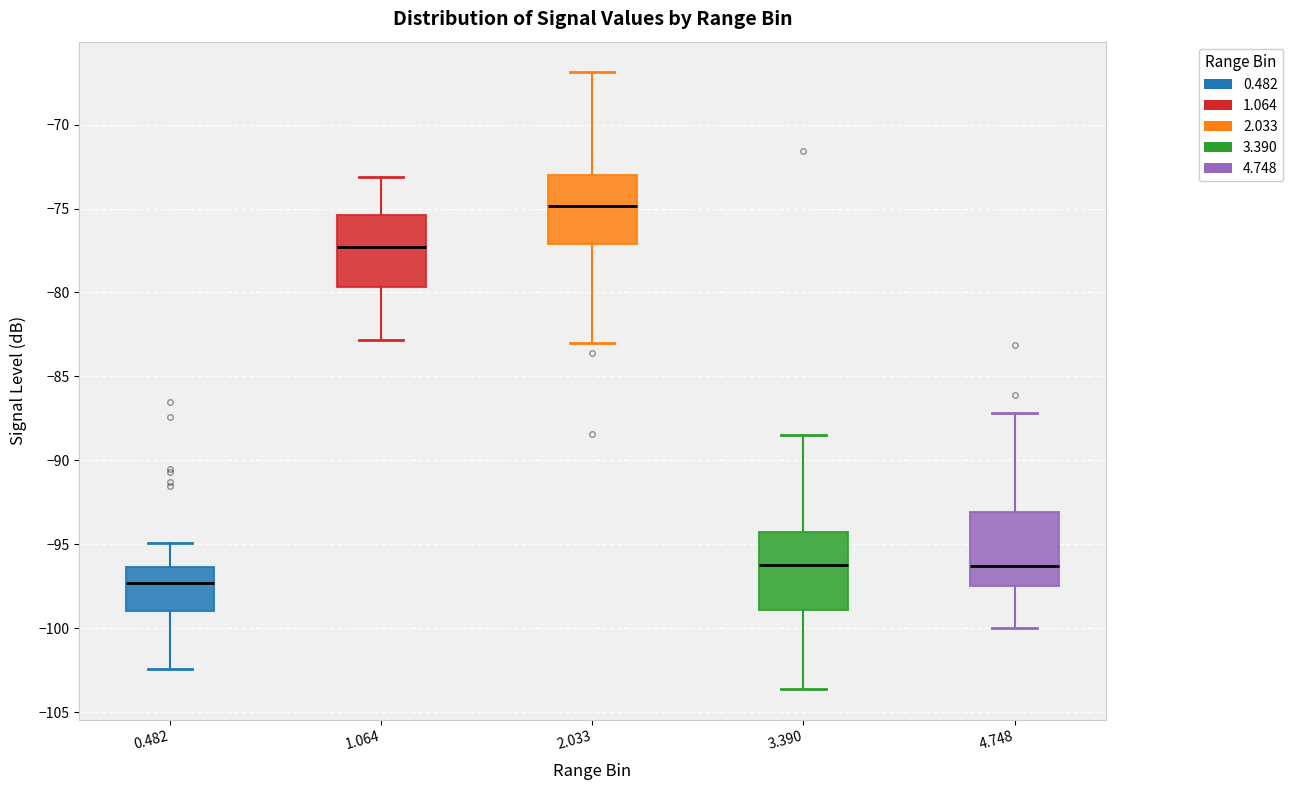

Which box's median line is the highest?

2.033